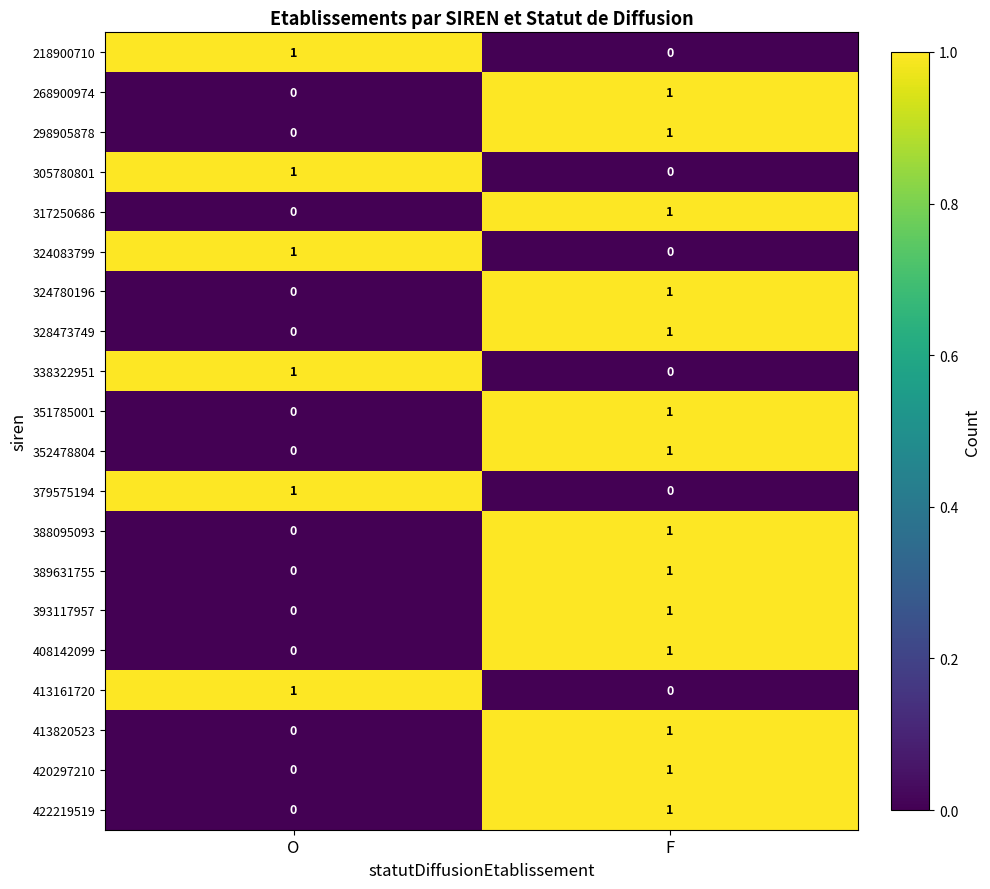

What is the total value across all series at O?

6